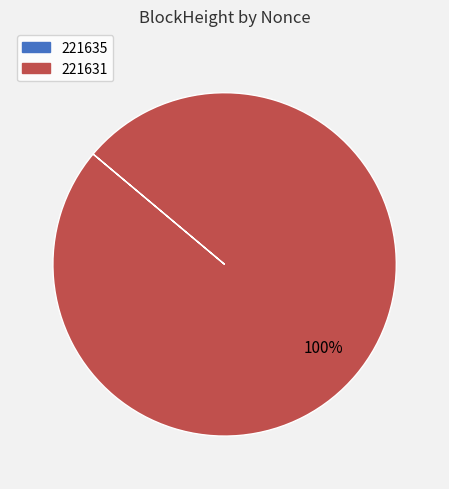

To the nearest percent, what is the difference between the largest and smallest slice percentages?

100%